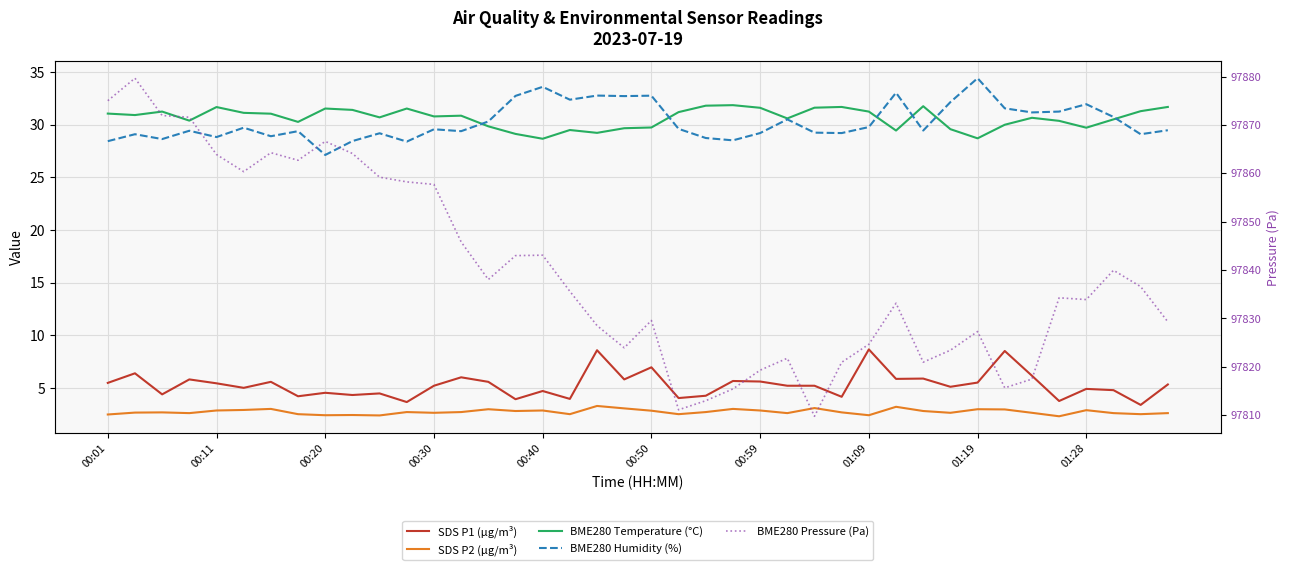

Where does the BME280 Temperature (°C) series first go above 30?

00:01